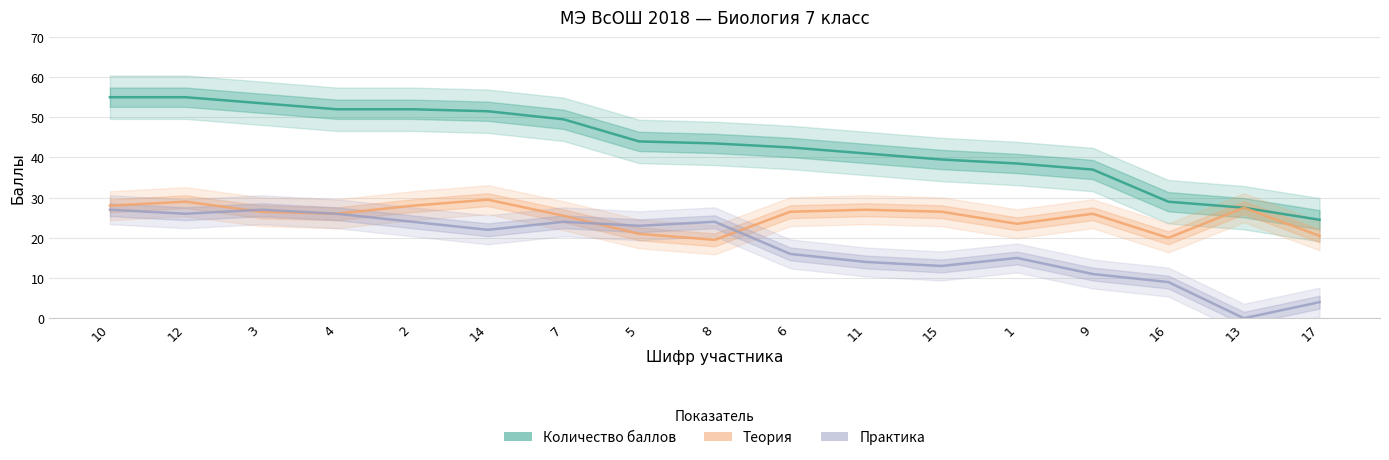

Reading left to right, transcribe all the data shown in this chart.

Количество баллов: 55.0	55.0	53.5	52.0	52.0	51.5	49.5	44.0	43.5	42.5	41.0	39.5	38.5	37.0	29.0	27.5	24.5
Теория: 28.0	29.0	26.5	26.0	28.0	29.5	25.5	21.0	19.5	26.5	27.0	26.5	23.5	26.0	20.0	27.5	20.5
Практика: 27.0	26.0	27.0	26.0	24.0	22.0	24.0	23.0	24.0	16.0	14.0	13.0	15.0	11.0	9.0	0.0	4.0